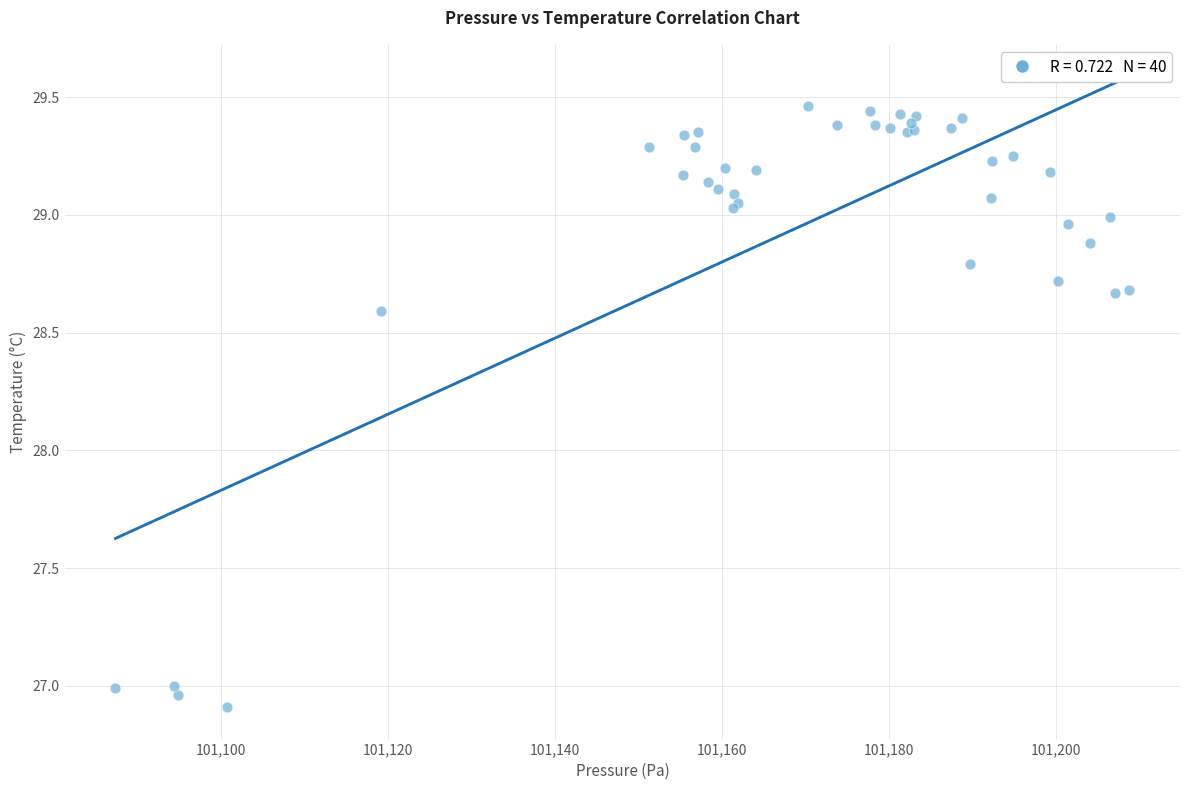

What Y value in the scatter plot is closest to 28?

28.6